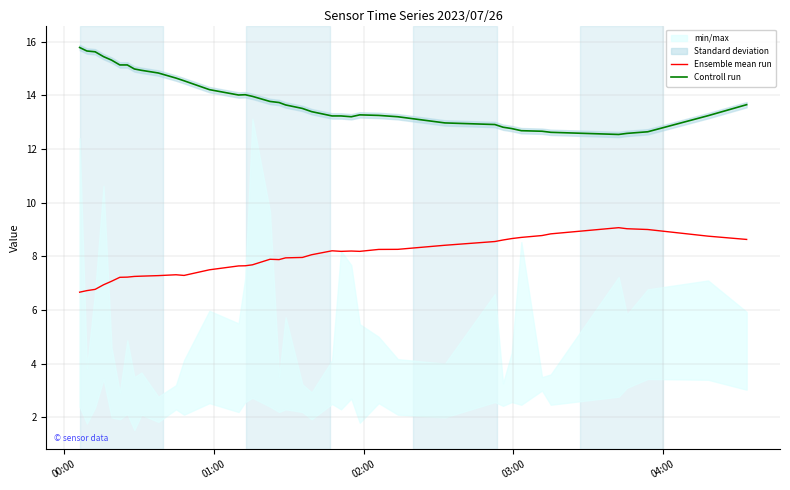

What is the minimum value for Ensemble mean run?

6.7